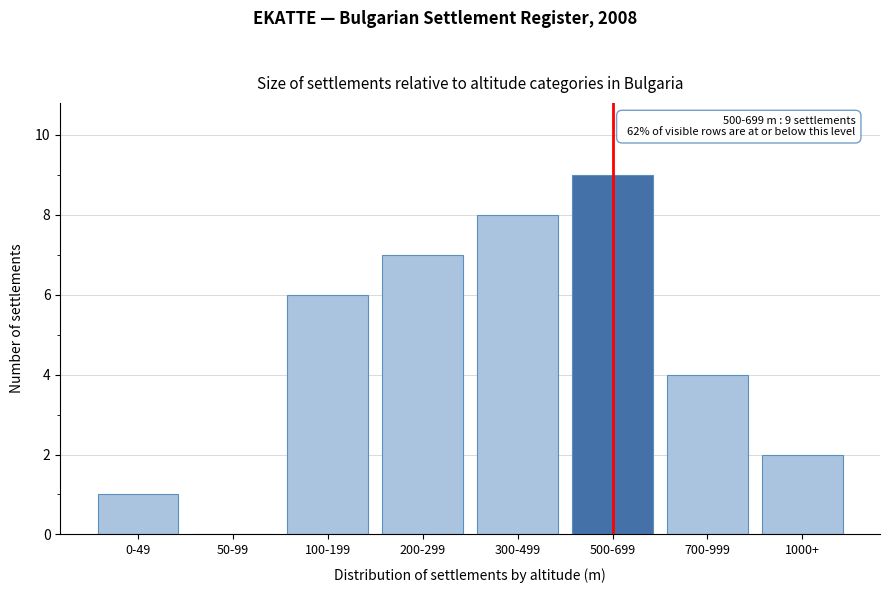

Reading left to right, list all the values displayed in this chart.

0-49=1	50-99=0	100-199=6	200-299=7	300-499=8	500-699=9	700-999=4	1000+=2